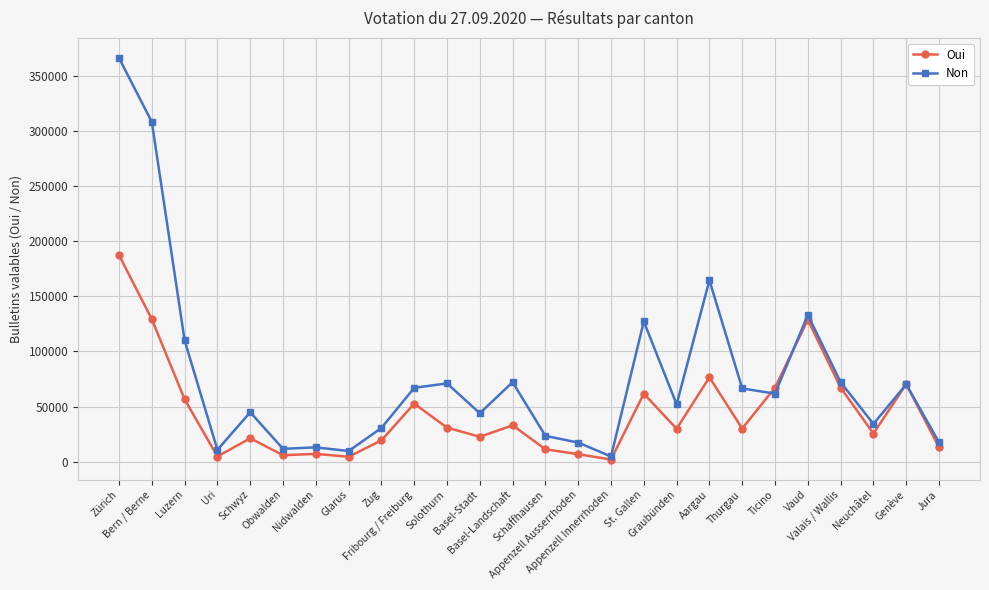

Which series ends up on top after the final intersection of Oui and Non?

Non